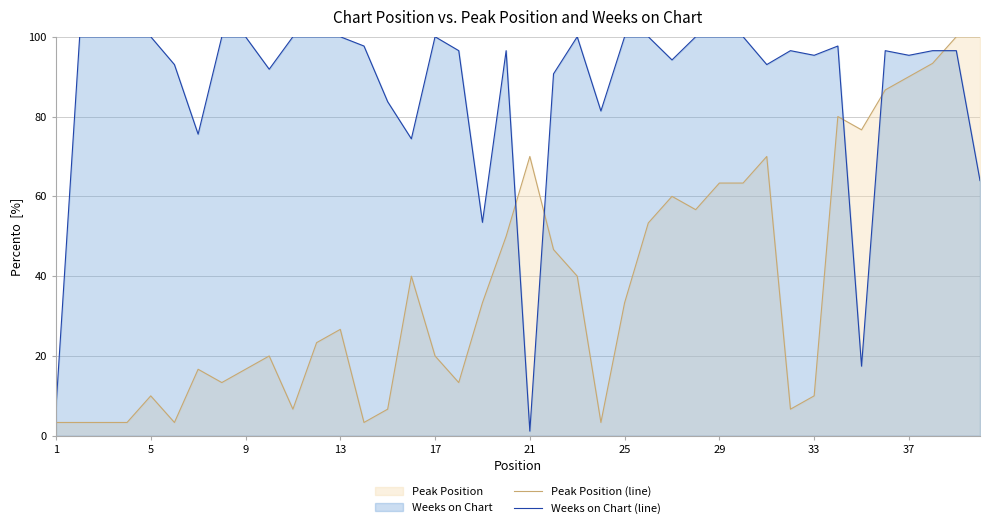

Which category has the lowest value across all series?

21